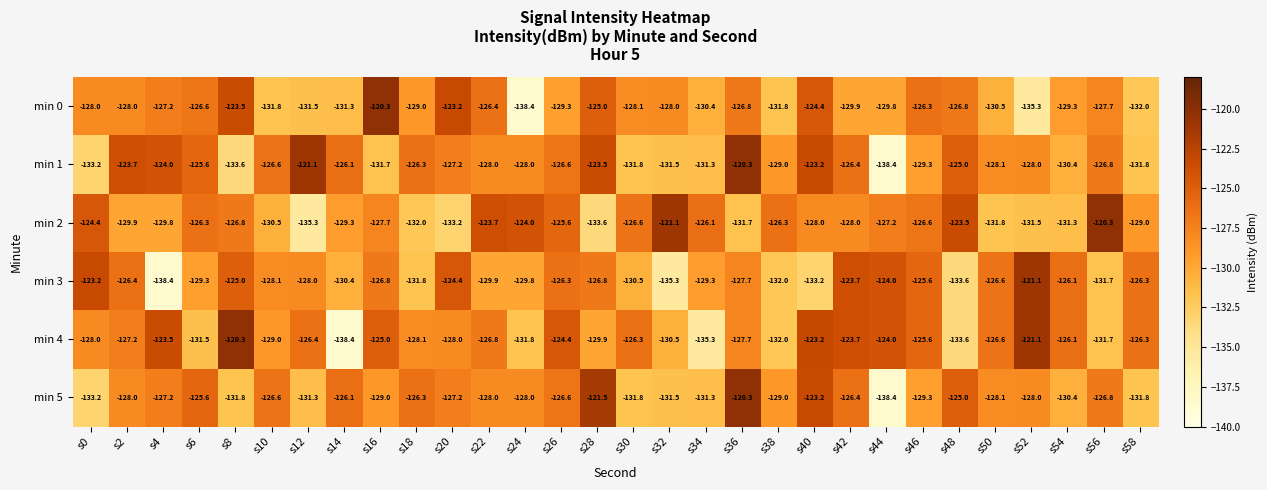

The value of min 2 at s34 is -126.1. True or false?

True